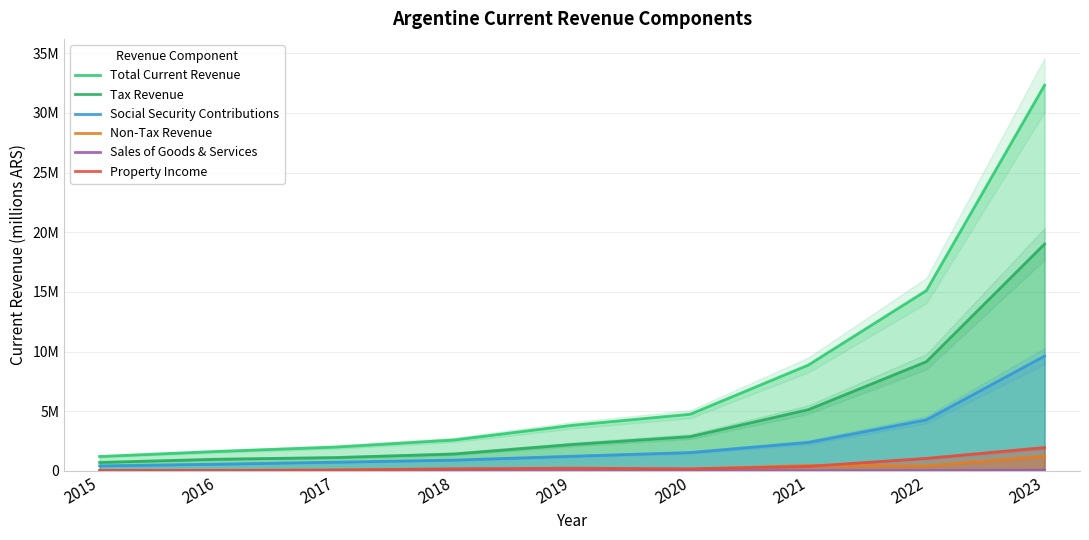

True or false: Non-Tax Revenue and Total Current Revenue cross at least once.

False